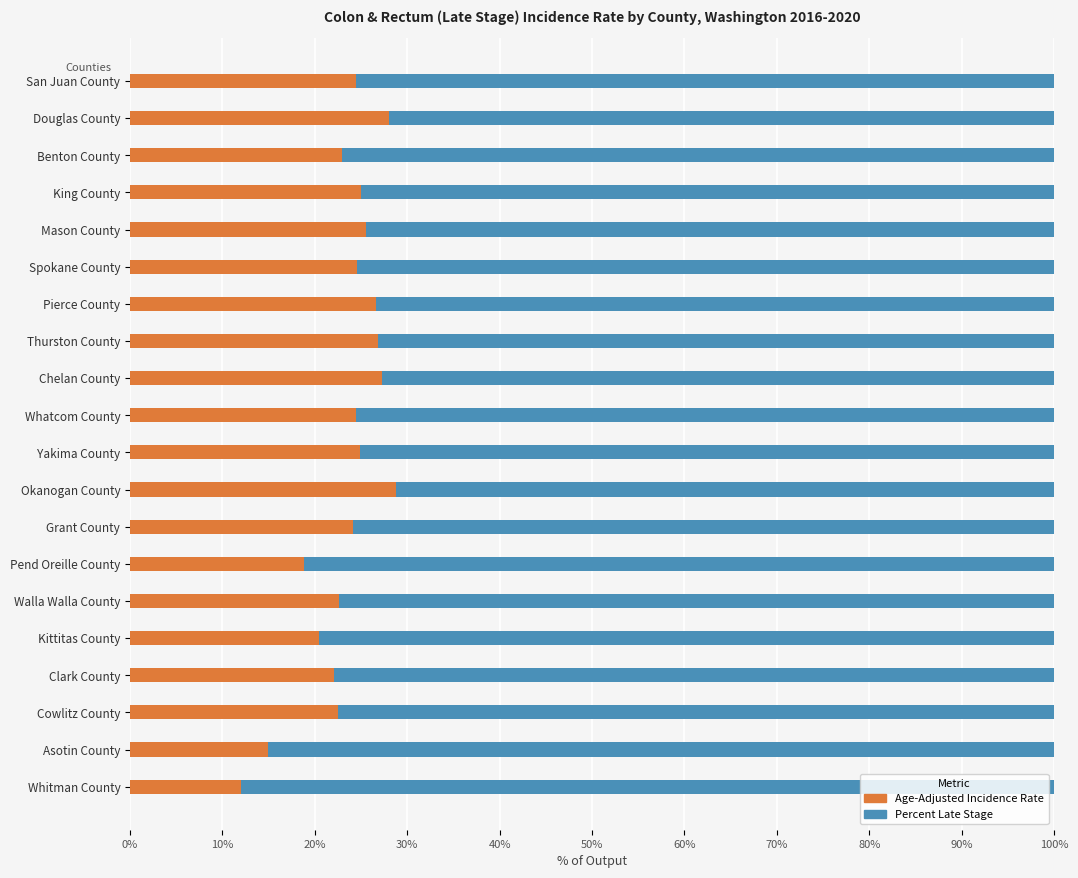

What is the total value across all series at Chelan County?

100.0